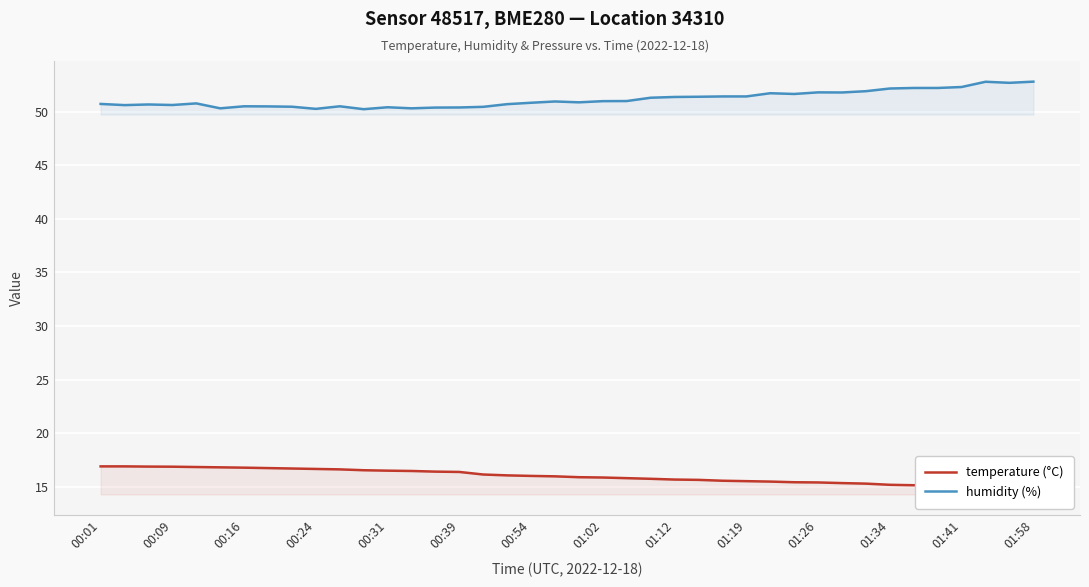

Which category has the highest value in the temperature (°C) series?

00:01